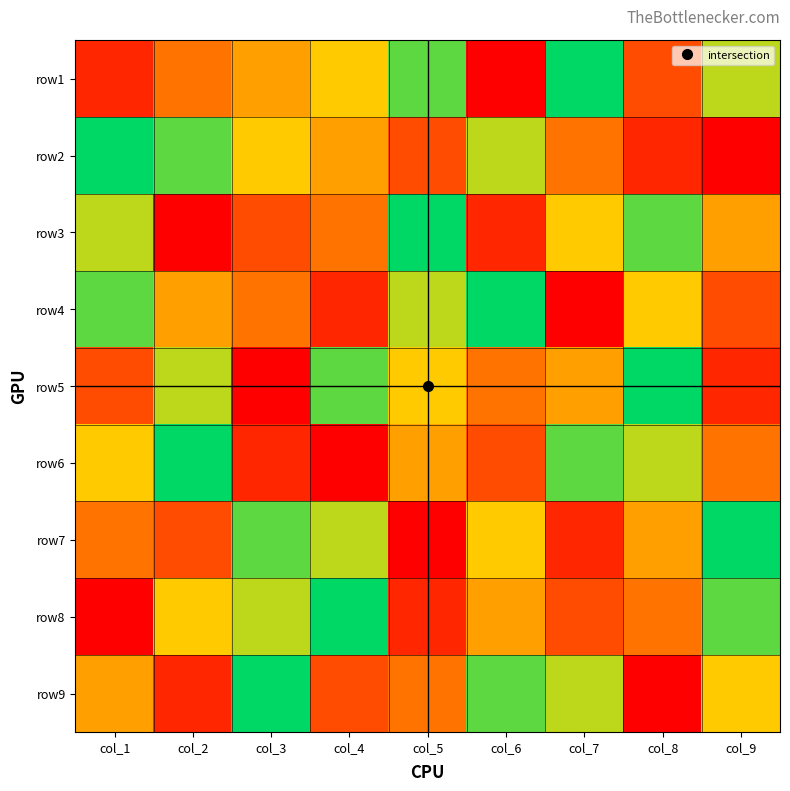

Reading left to right, extract all data points from this chart.

row1: col_1=2	col_2=4	col_3=5	col_4=6	col_5=8	col_6=1	col_7=9	col_8=3	col_9=7
row2: col_1=9	col_2=8	col_3=6	col_4=5	col_5=3	col_6=7	col_7=4	col_8=2	col_9=1
row3: col_1=7	col_2=1	col_3=3	col_4=4	col_5=9	col_6=2	col_7=6	col_8=8	col_9=5
row4: col_1=8	col_2=5	col_3=4	col_4=2	col_5=7	col_6=9	col_7=1	col_8=6	col_9=3
row5: col_1=3	col_2=7	col_3=1	col_4=8	col_5=6	col_6=4	col_7=5	col_8=9	col_9=2
row6: col_1=6	col_2=9	col_3=2	col_4=1	col_5=5	col_6=3	col_7=8	col_8=7	col_9=4
row7: col_1=4	col_2=3	col_3=8	col_4=7	col_5=1	col_6=6	col_7=2	col_8=5	col_9=9
row8: col_1=1	col_2=6	col_3=7	col_4=9	col_5=2	col_6=5	col_7=3	col_8=4	col_9=8
row9: col_1=5	col_2=2	col_3=9	col_4=3	col_5=4	col_6=8	col_7=7	col_8=1	col_9=6